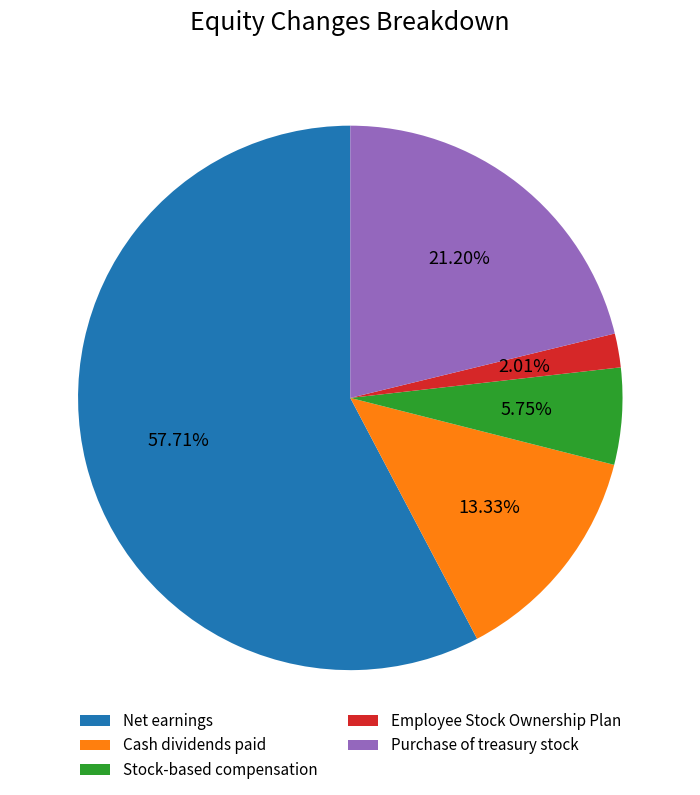

To the nearest percent, what percentage of the pie is Net earnings?

58%